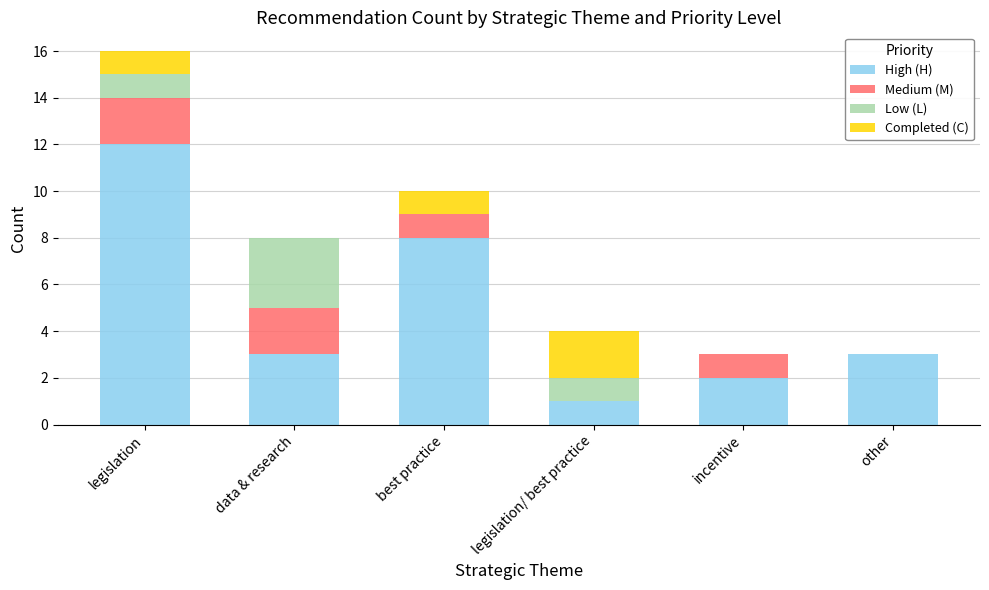

Where is High (H) nearest to the value 6?

best practice